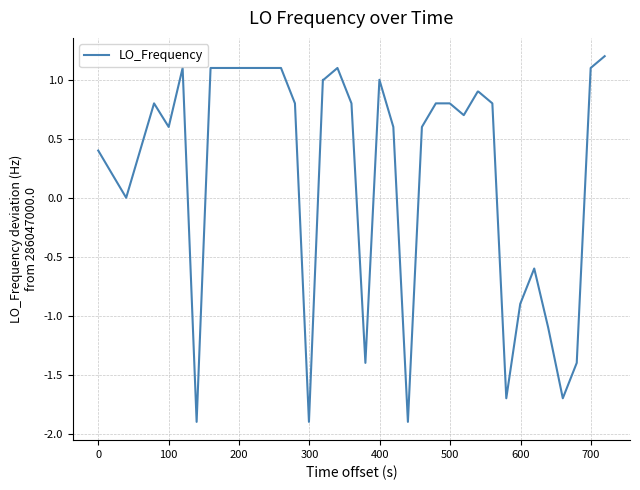

True or false: the data has more than 1 interior local peaks.

True